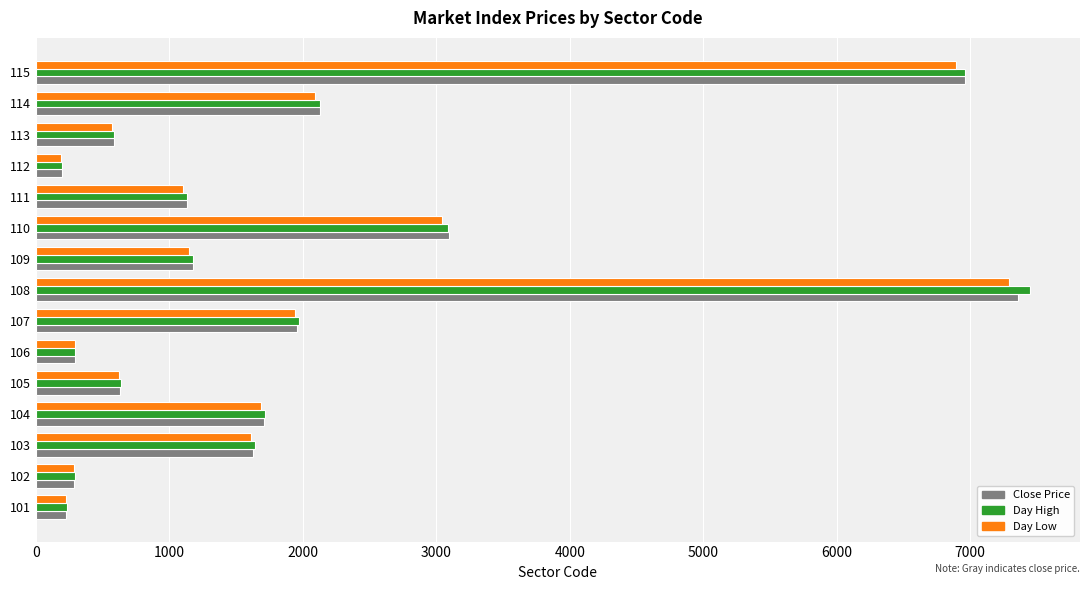

Which series has the largest range (max minus min)?

Day High